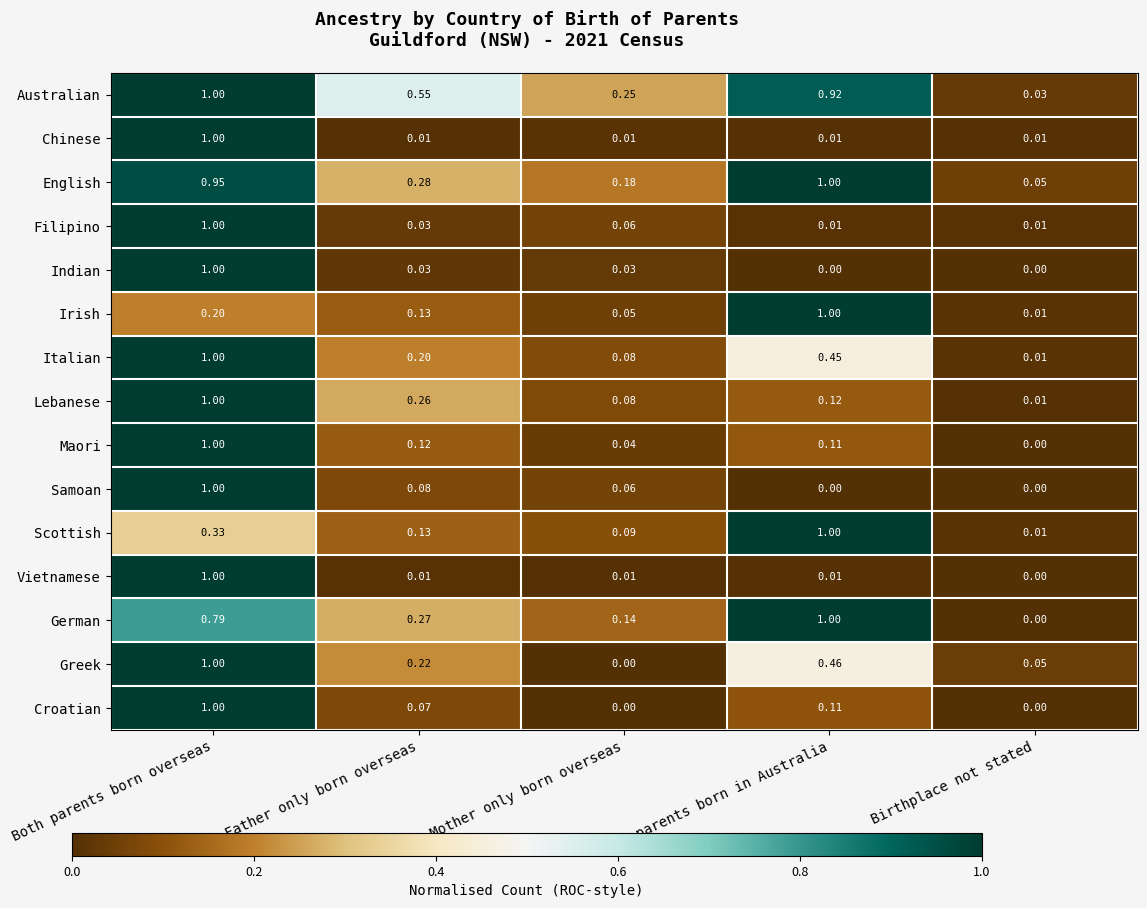

Which series changed the most between Father only born overseas and Mother only born overseas?

Australian